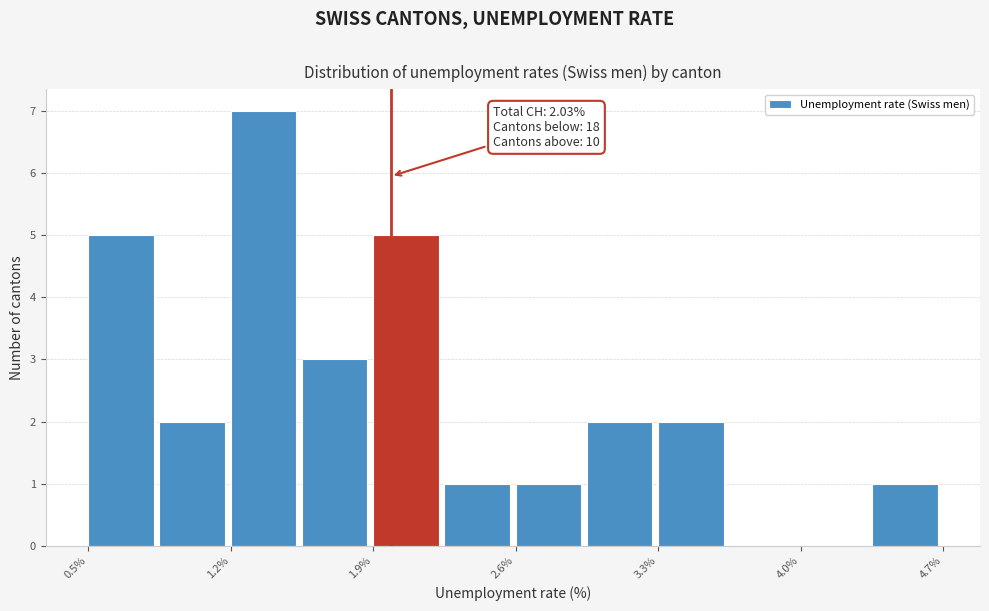

Read against the x-axis, roughly where is the centre of the tallest bar?

1.4